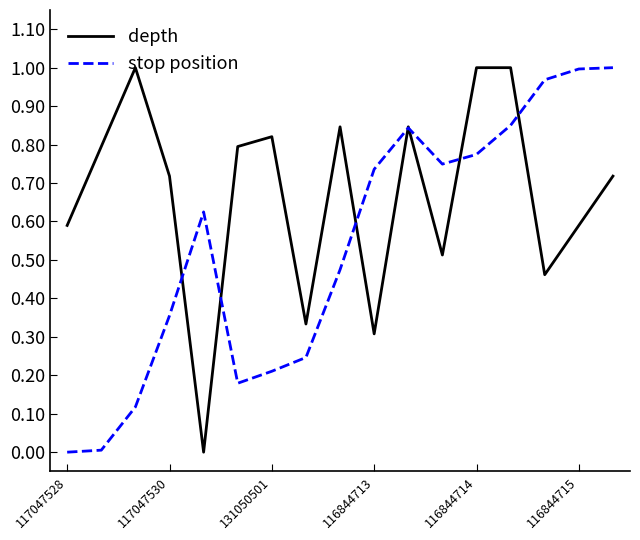

Rank the series by their average value, from lowest to highest.

stop position, depth